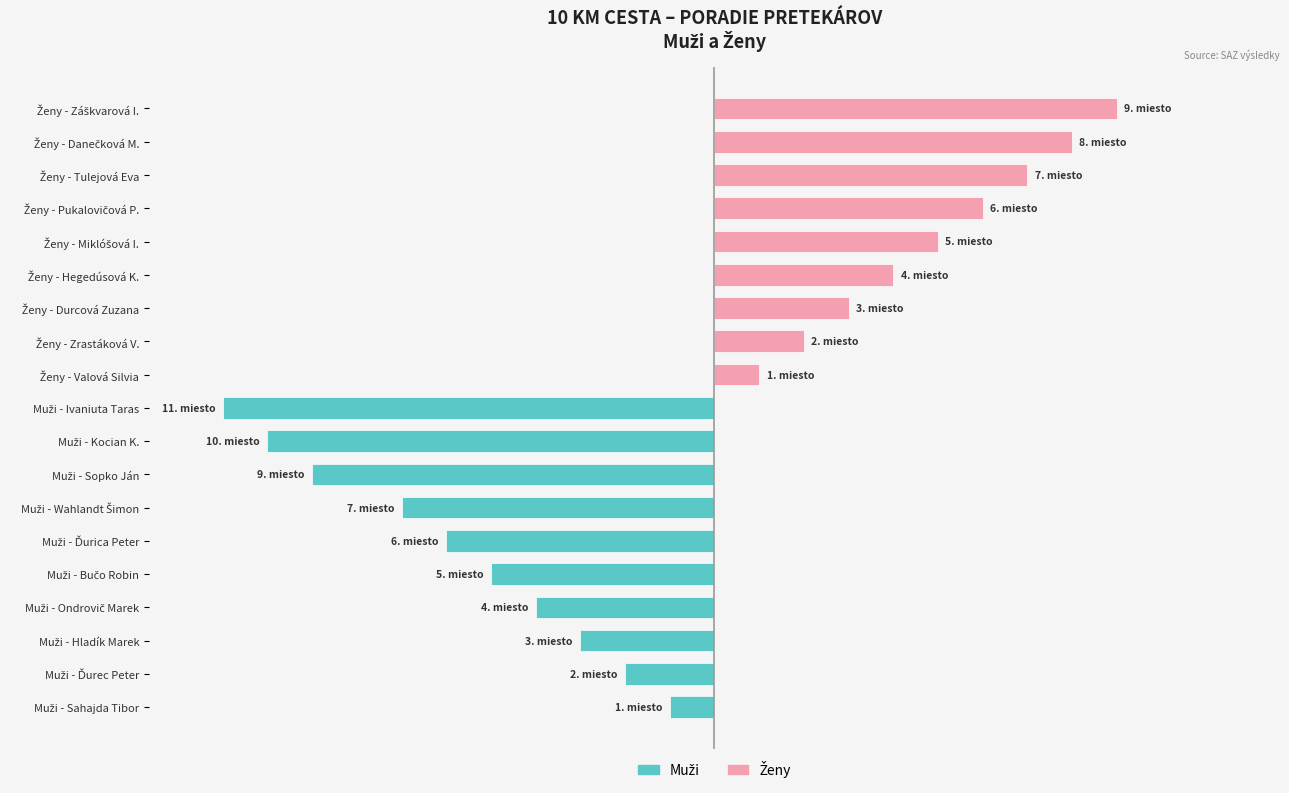

Reading left to right, what are all the values shown in this chart?

Muži (10 km cesta): -9.1	-18.2	-27.3	-36.4	-45.5	-54.5	-63.6	-81.8	-90.9	-100.0	0.0	0.0	0.0	0.0	0.0	0.0	0.0	0.0	0.0
Ženy (10 km cesta): 0.0	0.0	0.0	0.0	0.0	0.0	0.0	0.0	0.0	0.0	9.1	18.2	27.3	36.4	45.5	54.5	63.6	72.7	81.8